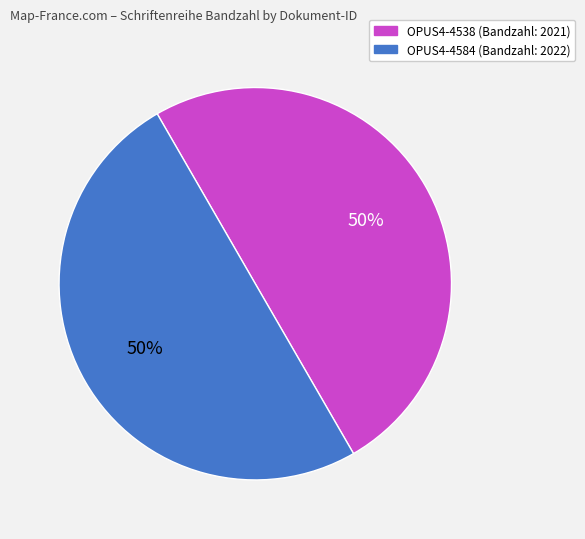

To the nearest percent, what percentage of the pie is OPUS4-4584?

50%